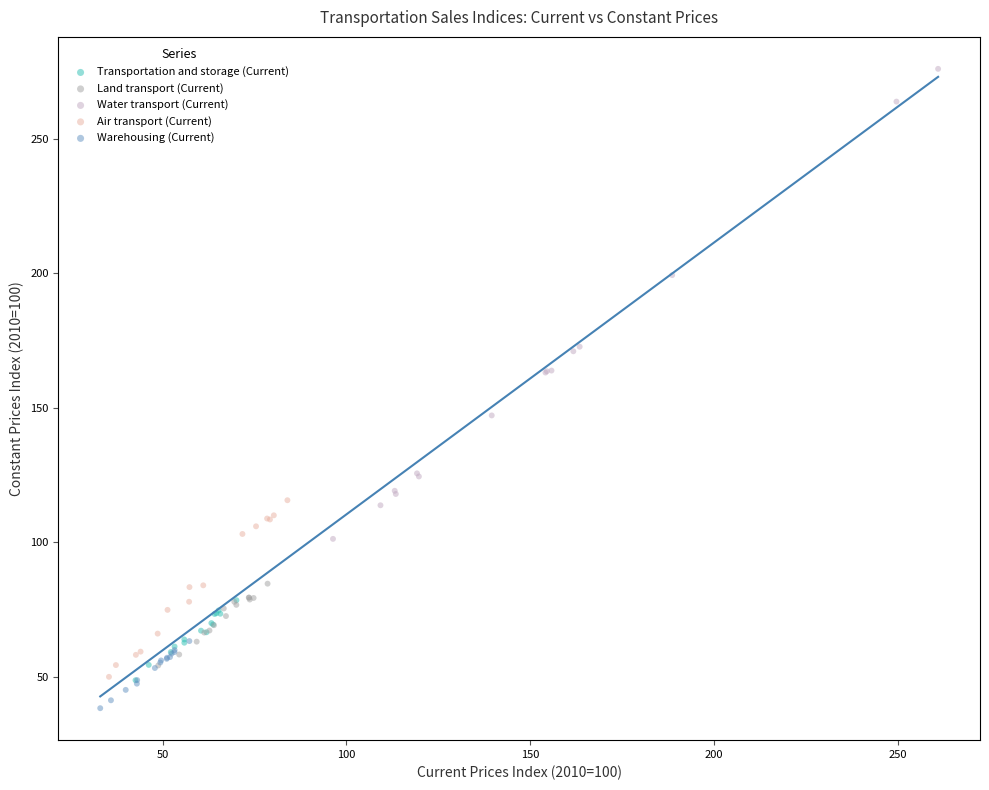

What are all the series names shown in the legend?

Transportation and storage (Current), Land transport (Current), Water transport (Current), Air transport (Current), Warehousing (Current)